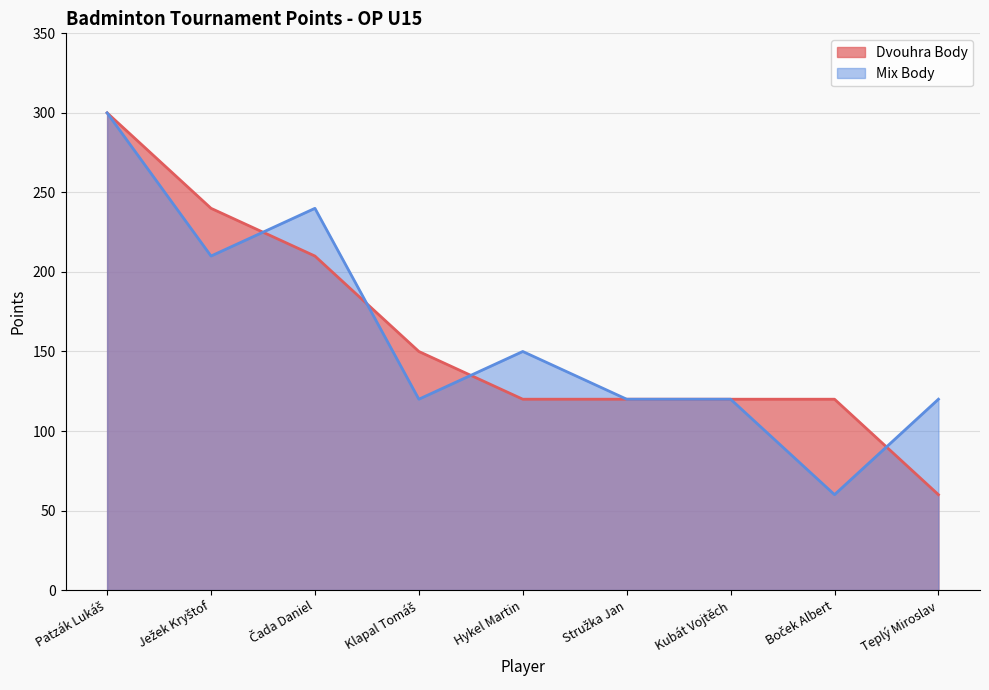

What are all the series names shown in the legend?

Dvouhra Body, Mix Body